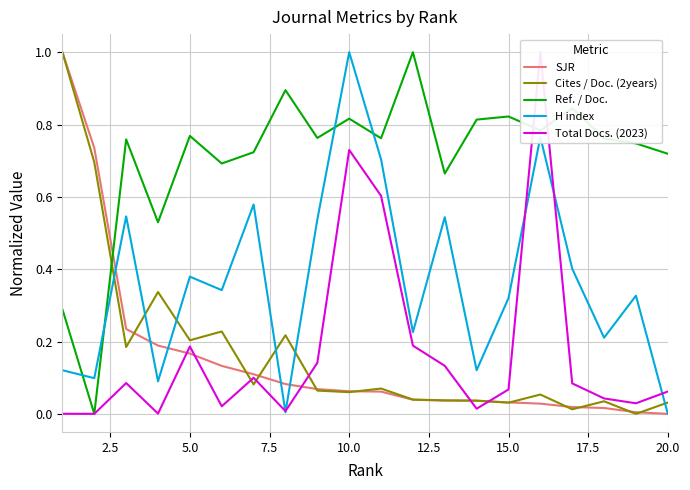

Rank the series by their maximum value, from highest to lowest.

SJR, Cites / Doc. (2years), Ref. / Doc., H index, Total Docs. (2023)